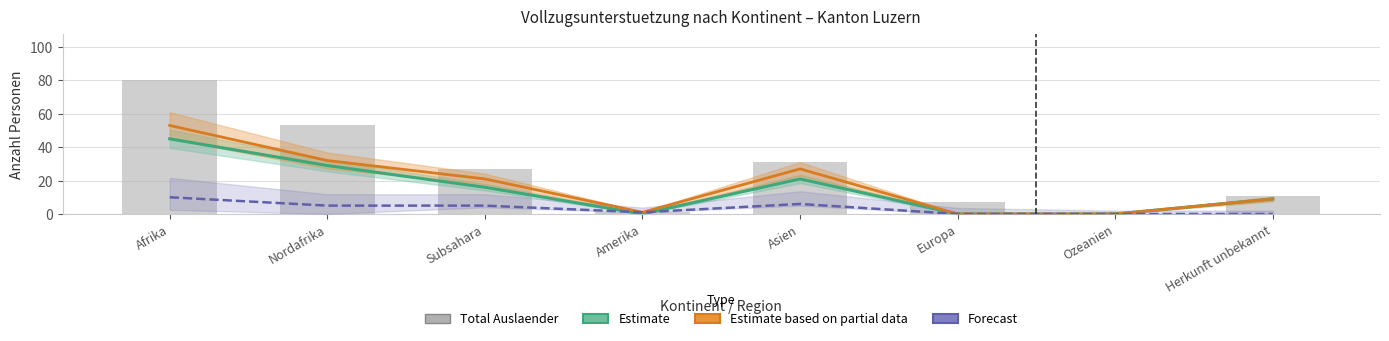

Rank the categories by value from highest to lowest.

Afrika, Nordafrika, Asien, Subsahara, Herkunft unbekannt, Europa, Amerika, Ozeanien